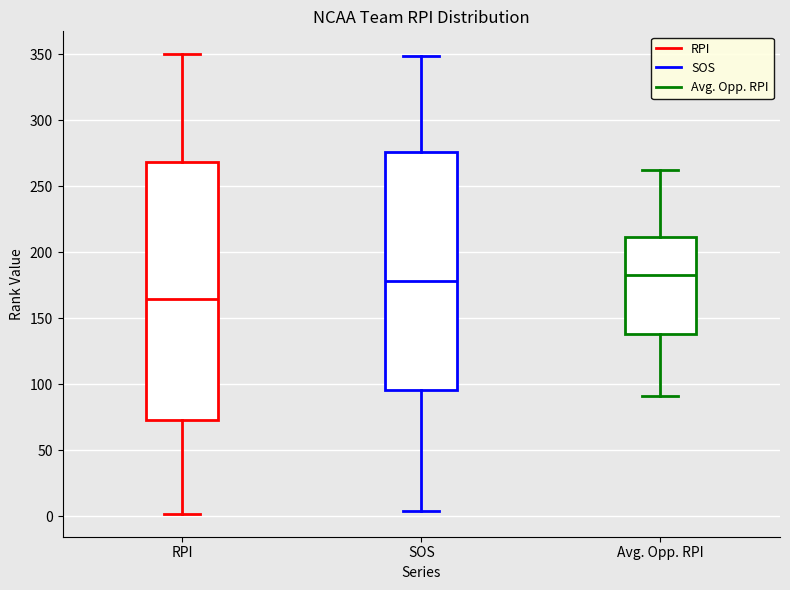

Comparing the boxes themselves (not the whiskers), which one is the tallest?

RPI